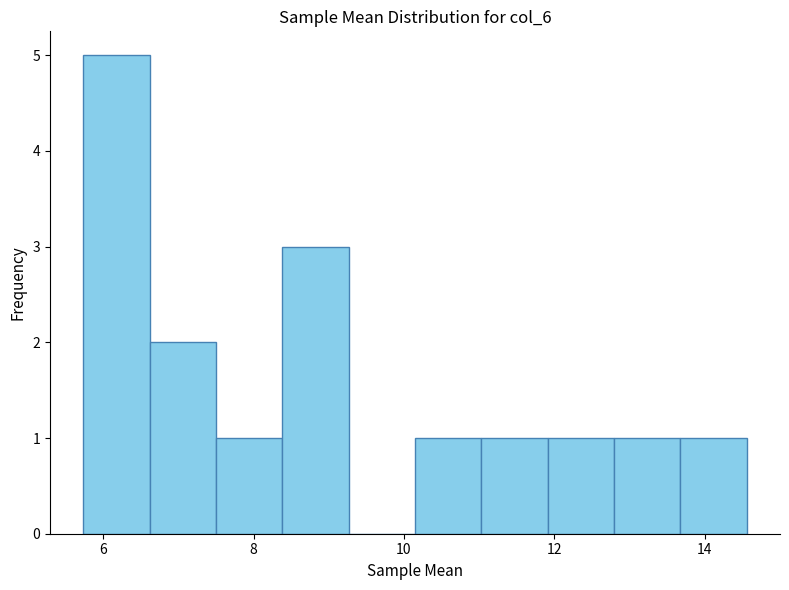

Reading left to right, list every bar in this chart as the range it spans on the x-axis followed by its height. Neither the bar edges nor the heights are printed on the chart, so give them approximately, as read against the axes.

5.8 to 6.6: 5
6.6 to 7.4: 2
7.4 to 8.4: 1
8.4 to 9.2: 3
9.2 to 10.2: 0
10.2 to 11.0: 1
11.0 to 12.0: 1
12.0 to 12.8: 1
12.8 to 13.6: 1
13.6 to 14.6: 1